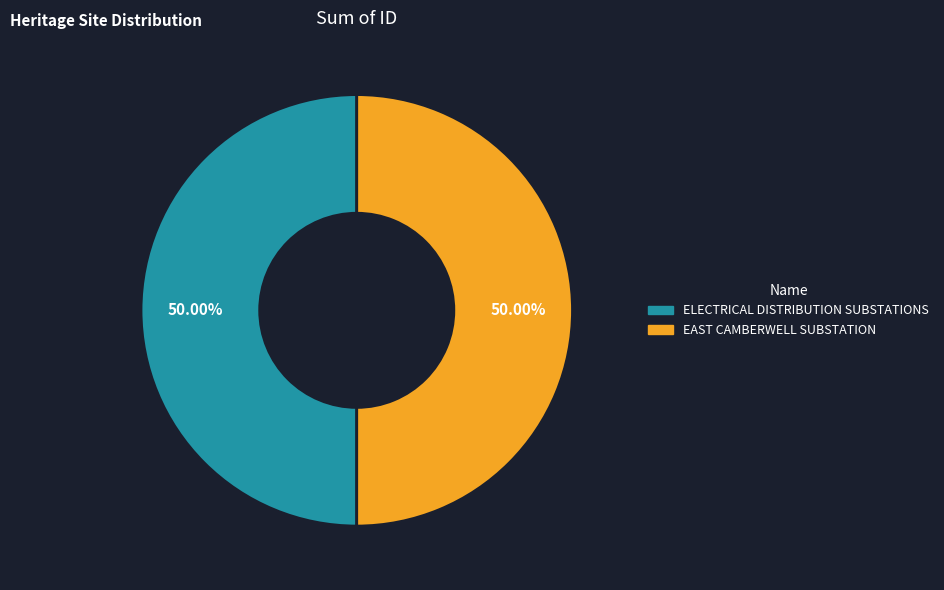

To the nearest percent, what is the combined percentage of EAST CAMBERWELL SUBSTATION and ELECTRICAL DISTRIBUTION SUBSTATIONS?

100%